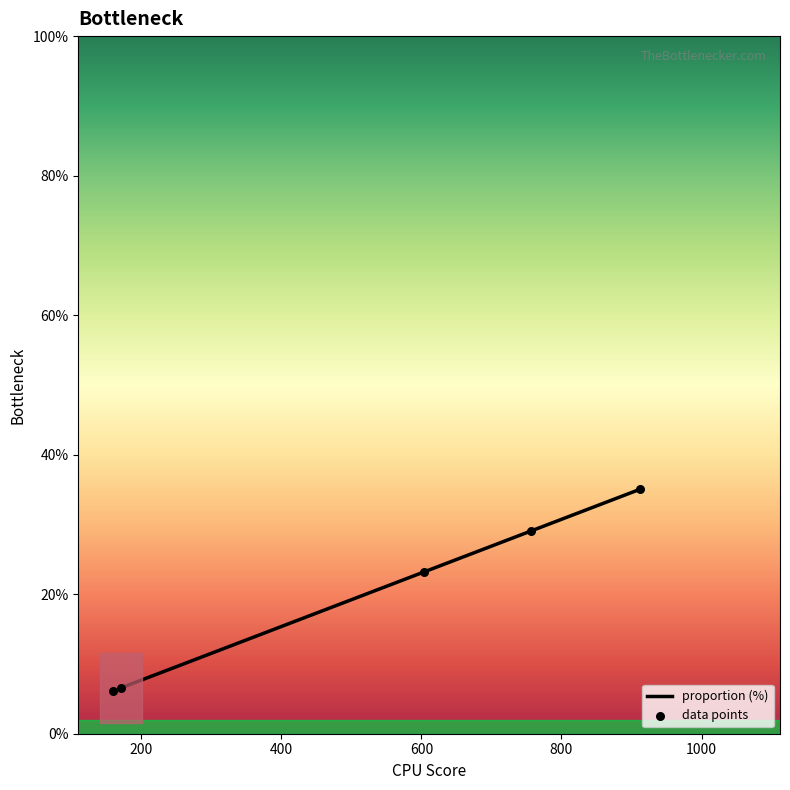

At how many categories does at least one series exceed 17?

3